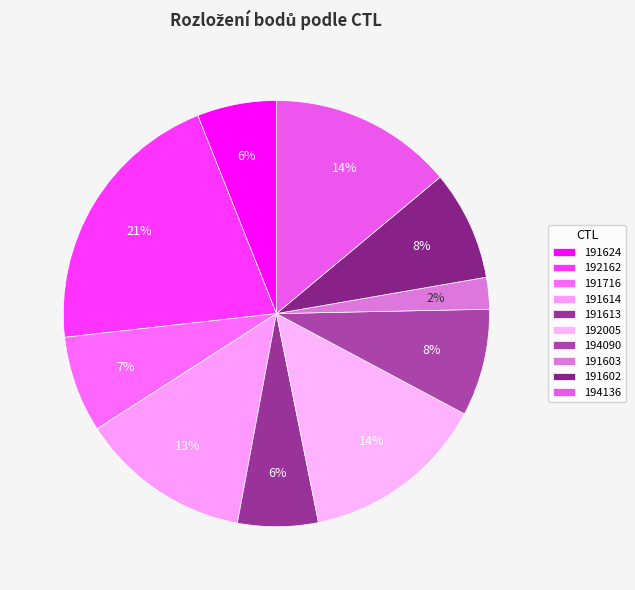

Count the number of slices in the pie.

10